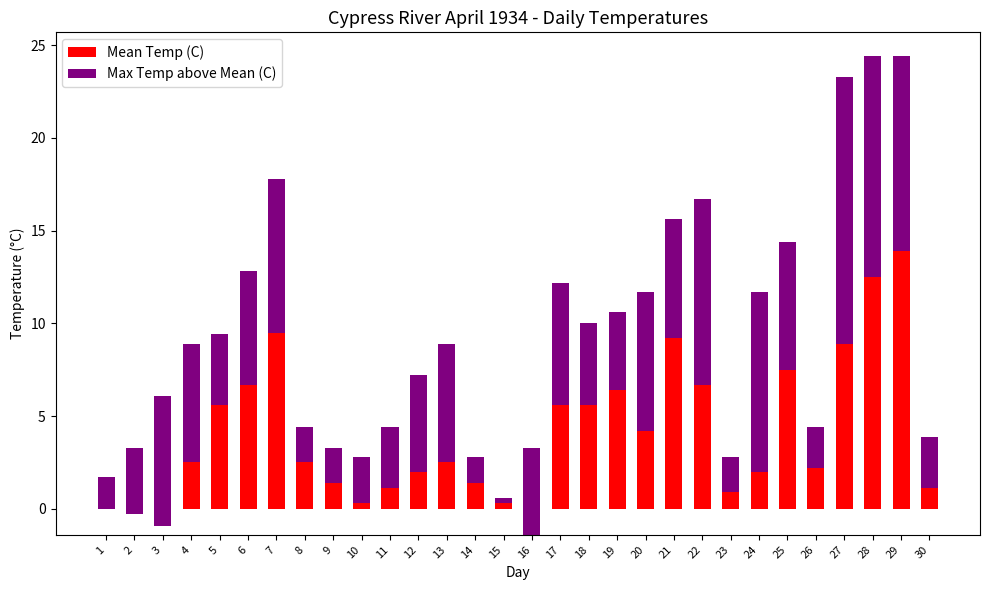

Count the number of data series in this chart.

2